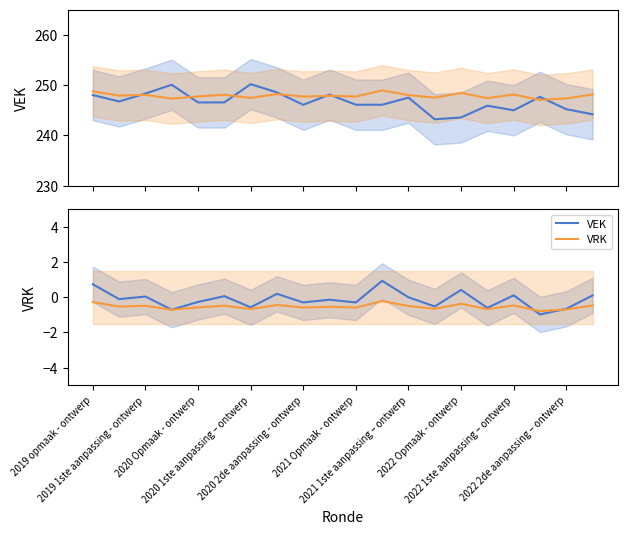

The VEK series shows 1.0 at 2019 opmaak - ontwerp. True or false?

False